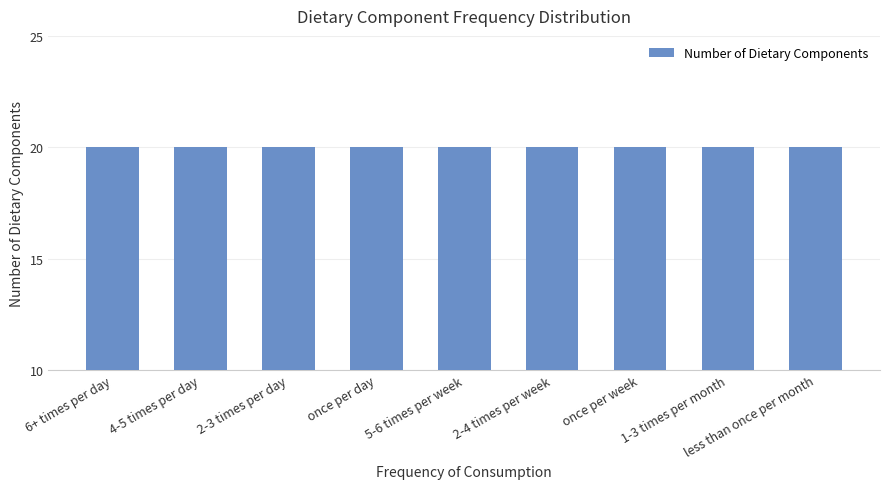

The chart shows a value of 3 at 4-5 times per day. True or false?

False